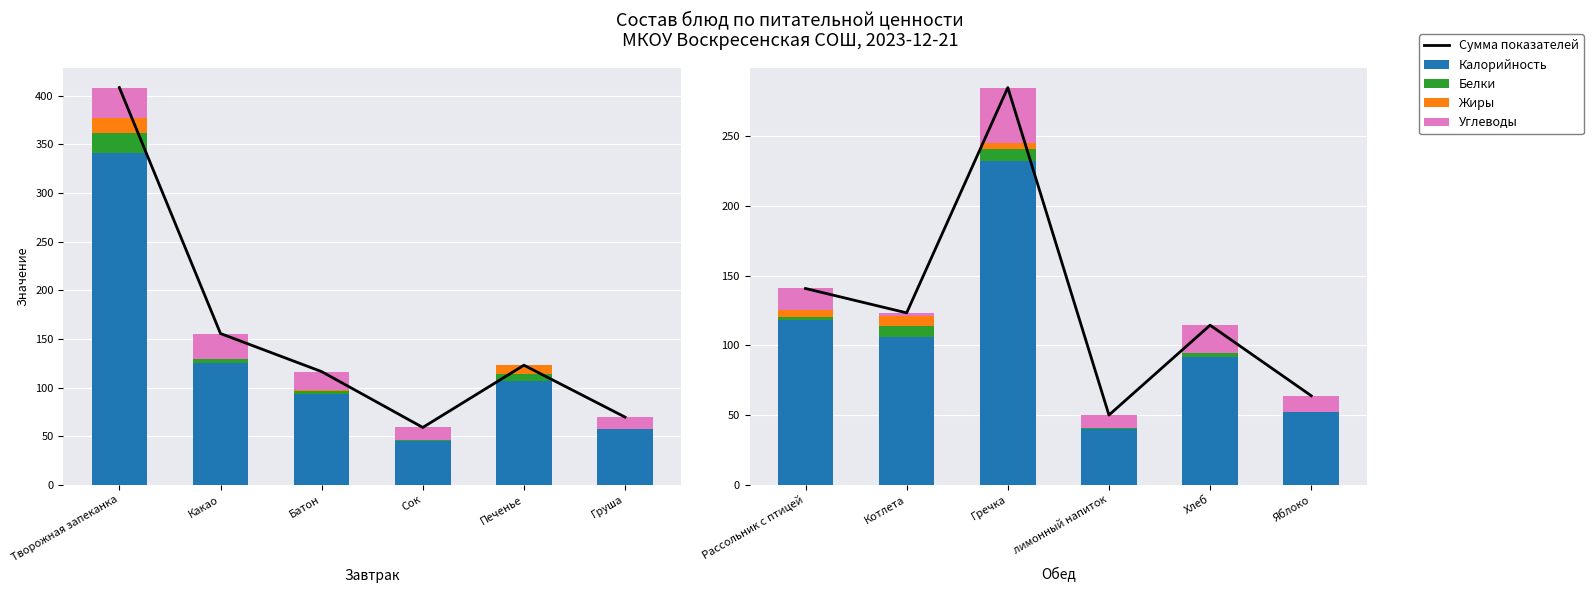

What is the value of the Калорийность bar at the 2nd from the left?

106.0